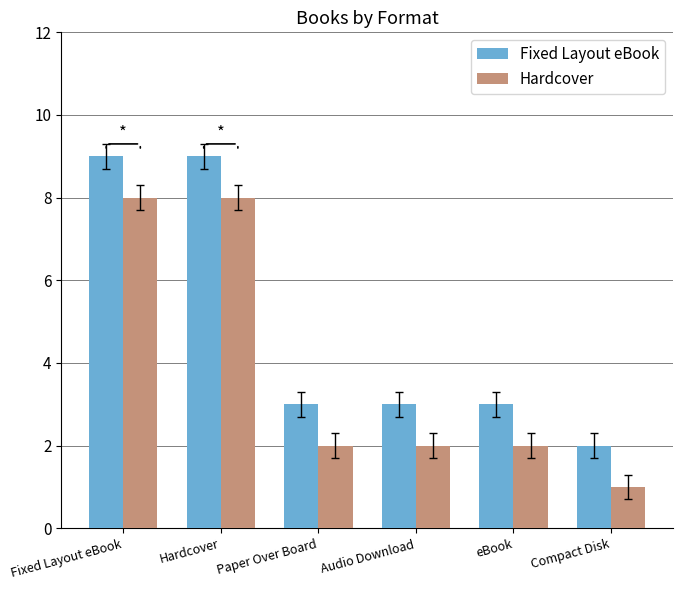

Reading left to right, transcribe all the data shown in this chart.

Fixed Layout eBook: Fixed Layout eBook=9	Hardcover=9	Paper Over Board=3	Audio Download=3	eBook=3	Compact Disk=2
Hardcover: Fixed Layout eBook=8	Hardcover=8	Paper Over Board=2	Audio Download=2	eBook=2	Compact Disk=1